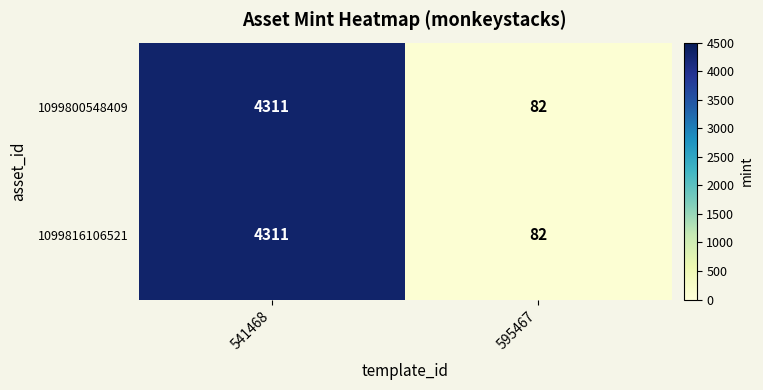

What is the total value across all series at 541468?

8622